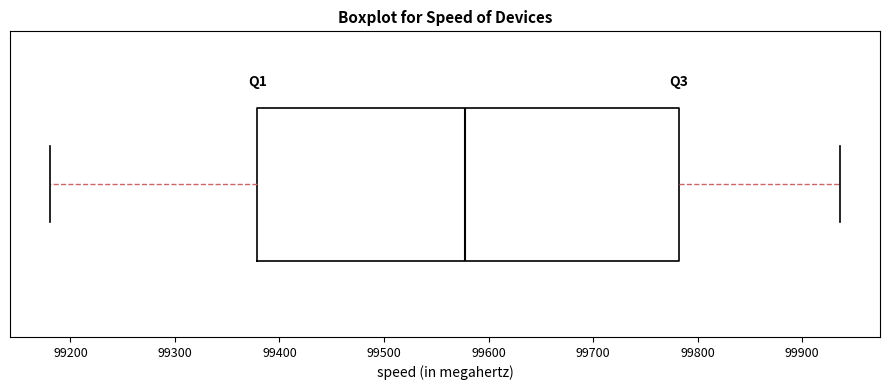

Read this box plot against the x-axis: the position of the median line, the range covered by the box, and the ends of both whiskers. The values are not printed on the chart, so give them approximately, as read against the axis.

median 99580, box 99380 to 99780, whiskers 99180 to 99940